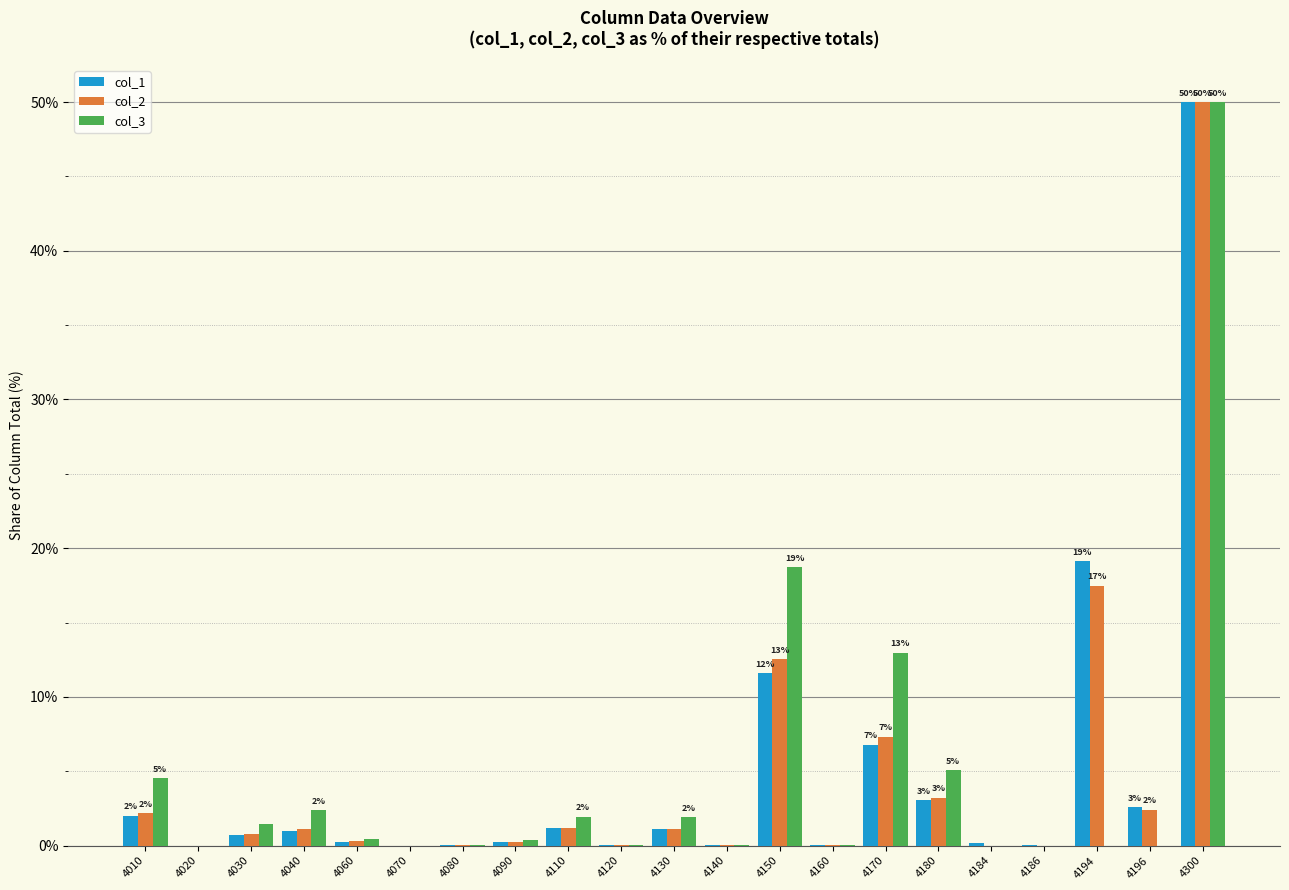

Are the bars grouped side by side (vs. stacked)?

Yes